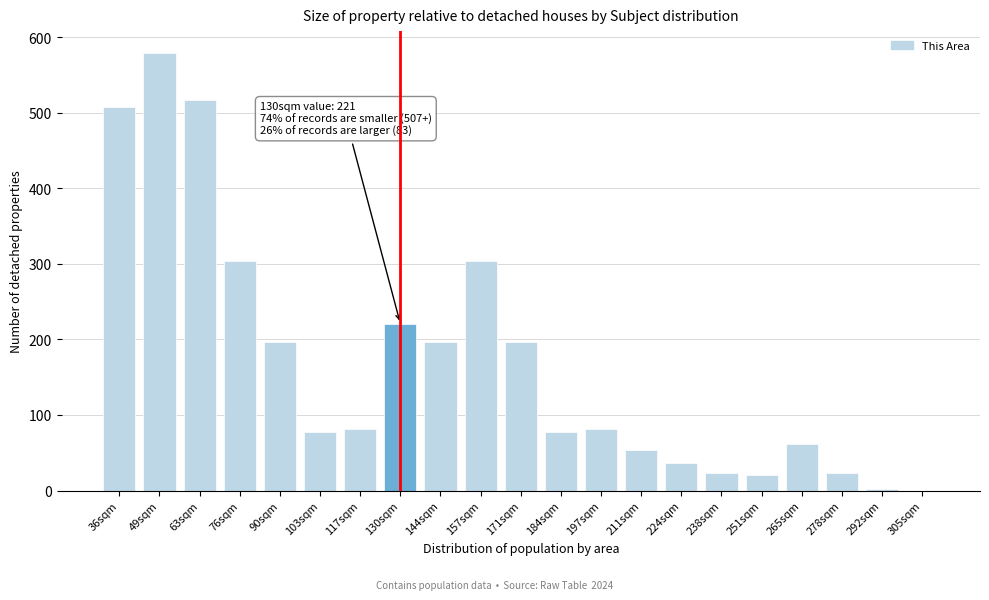

True or false: the data shows 677 at 63sqm.

False